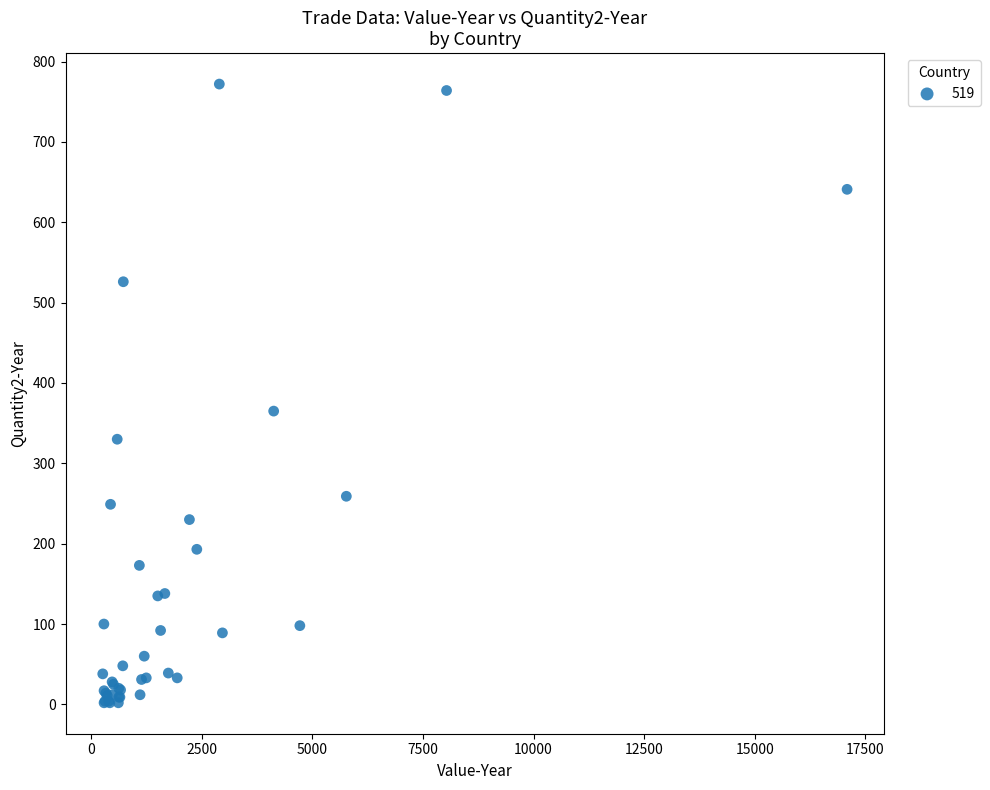

What Y value in the scatter plot is closest to 387?

365